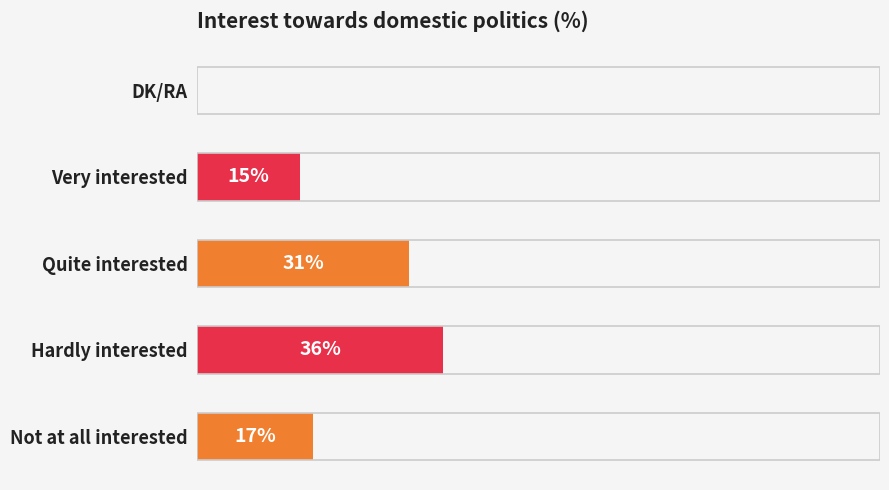

Between Quite interested and Hardly interested, which is larger?

Hardly interested